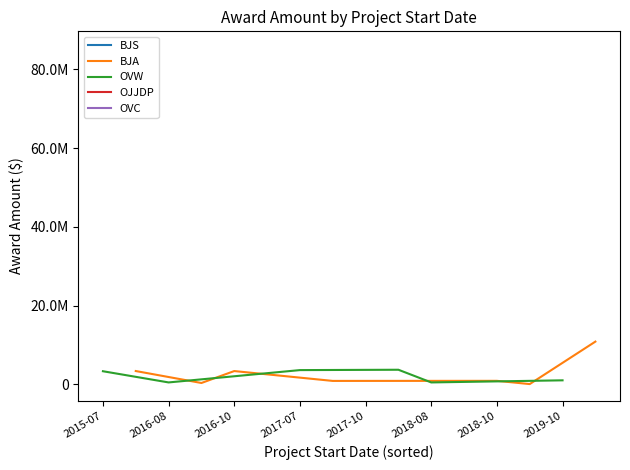

Reading left to right, list all the values displayed in this chart.

150556	3686105	3596406	465233	3309895	323811	850000	3353534	3359808	945441	85366389	47398	10832775	869508	1000000	465541